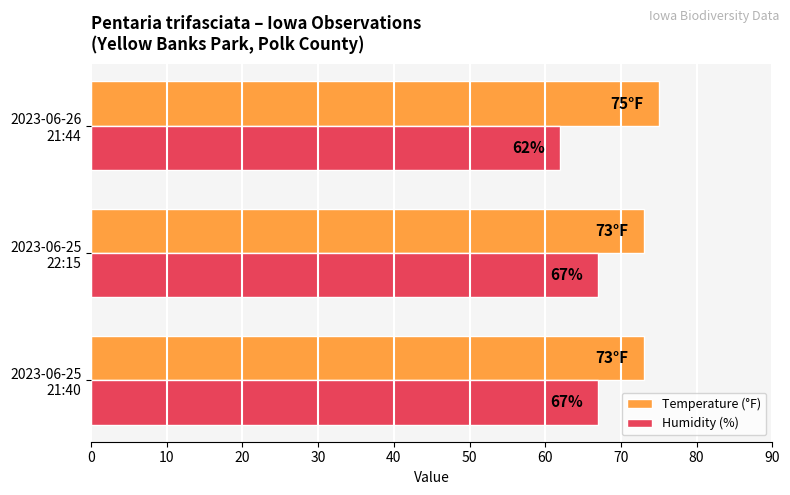

Which label corresponds to the largest value in the chart?

2023-06-26
21:44